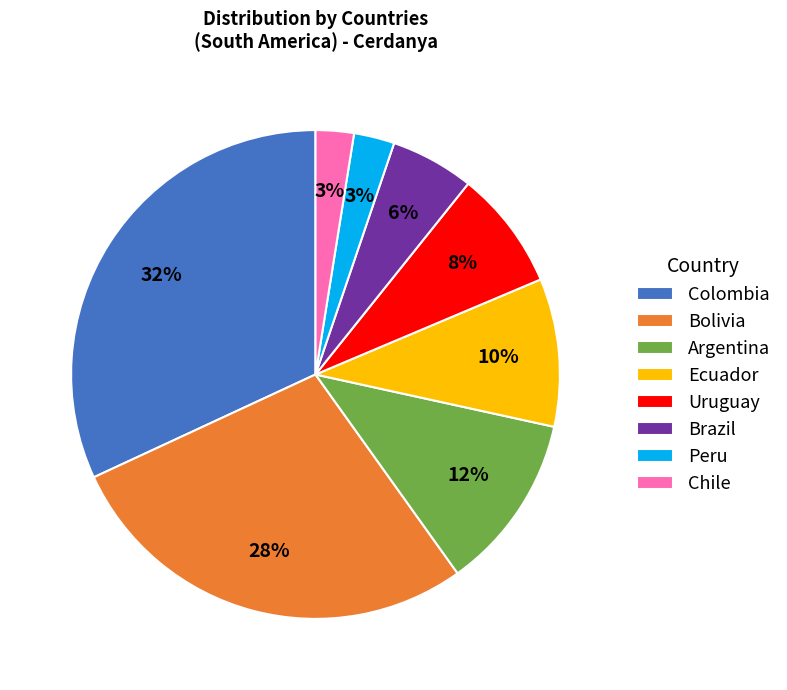

What is the largest slice in the pie chart?

Colombia